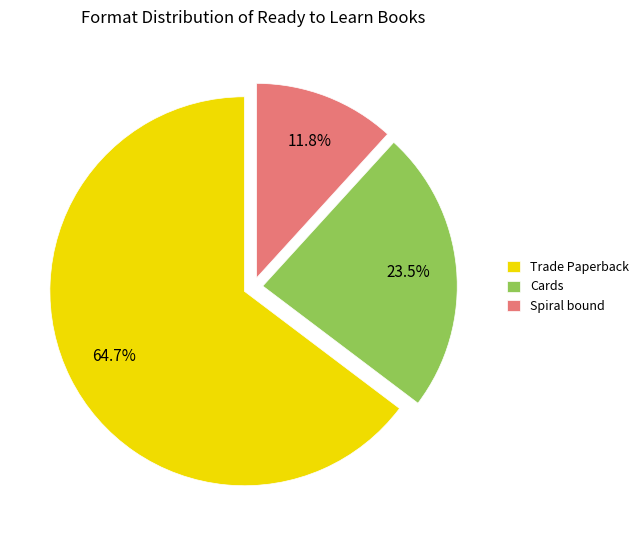

What is the largest slice in the pie chart?

Trade Paperback